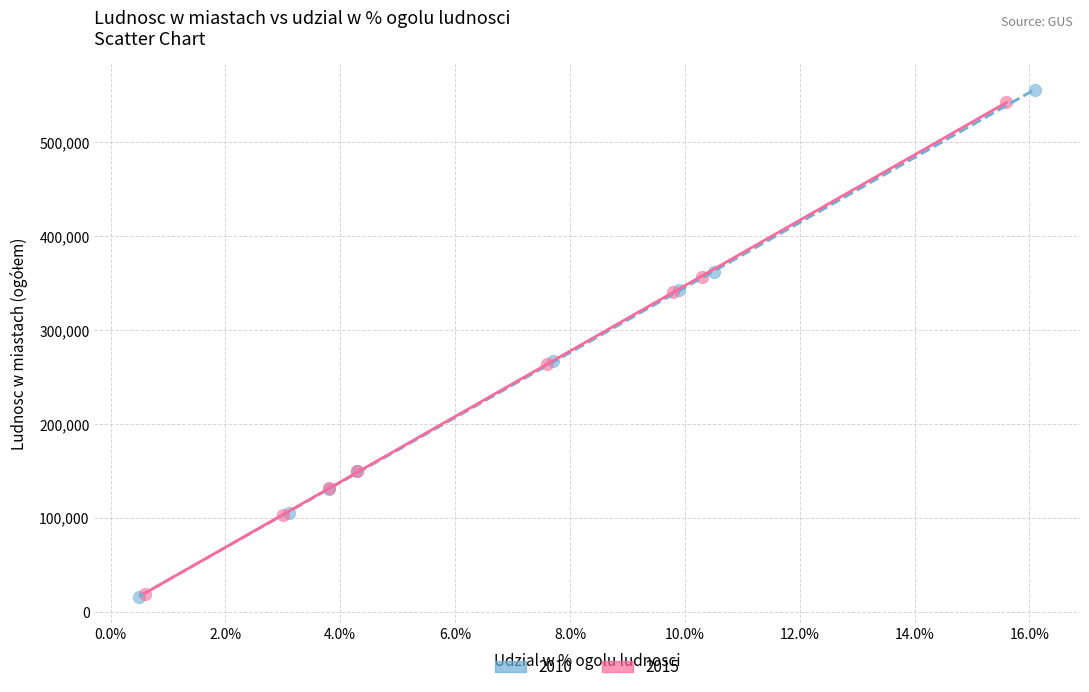

Which series has the widest spread of Y values?

2010